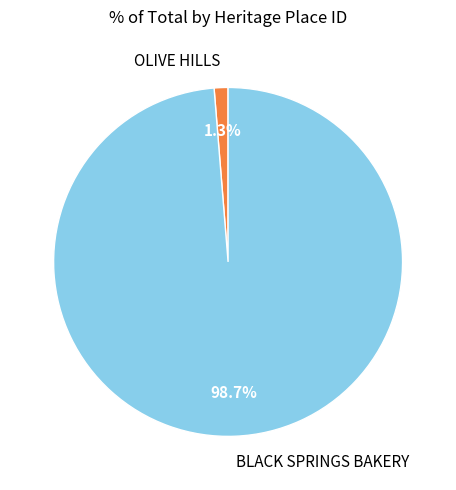

To the nearest percent, what is the difference between the BLACK SPRINGS BAKERY and OLIVE HILLS slice percentages?

97%